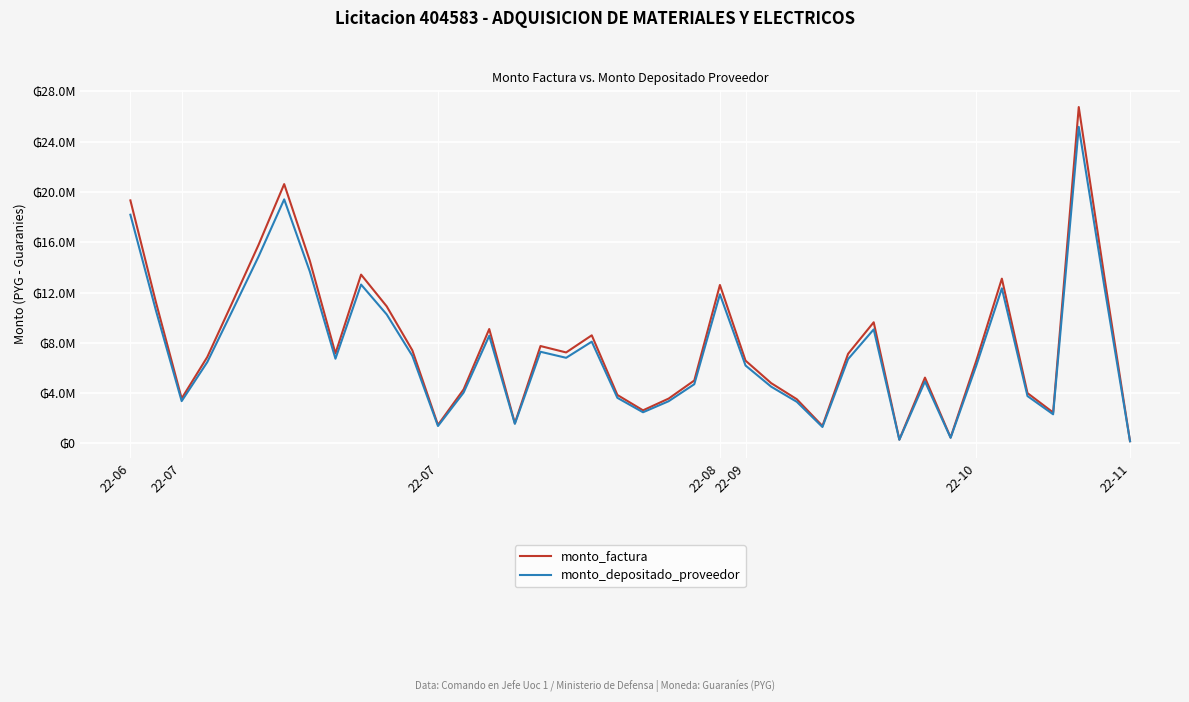

True or false: monto_depositado_proveedor and monto_factura cross at least once.

False